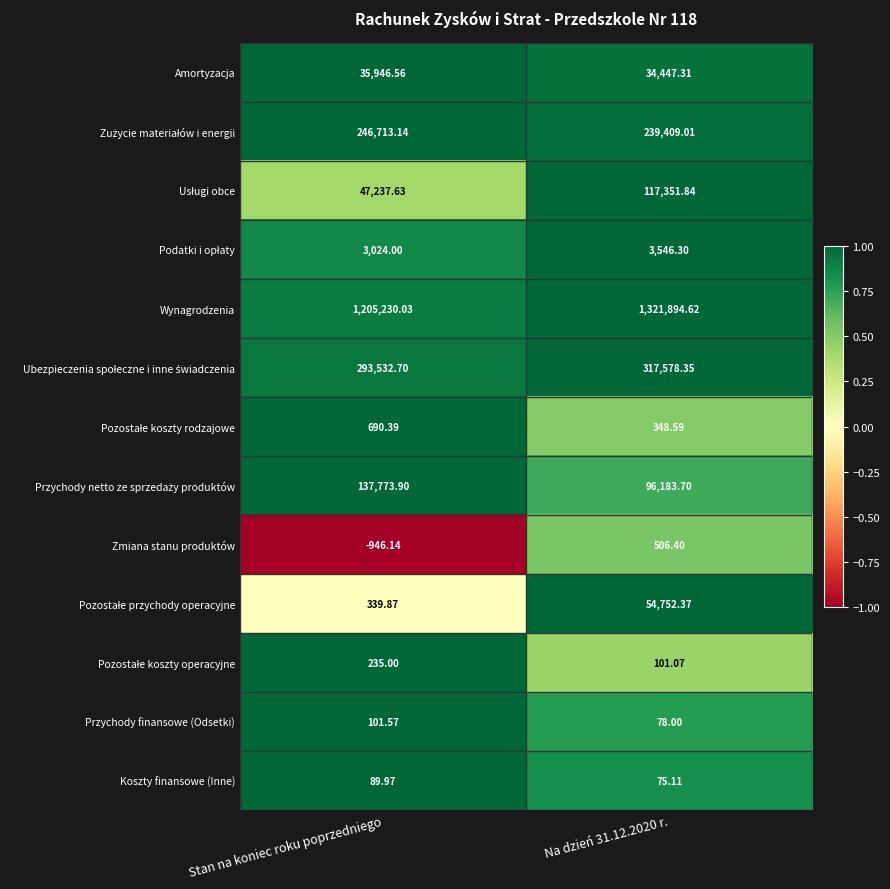

At which category does the chart reach its minimum across all series?

Stan na koniec roku poprzedniego